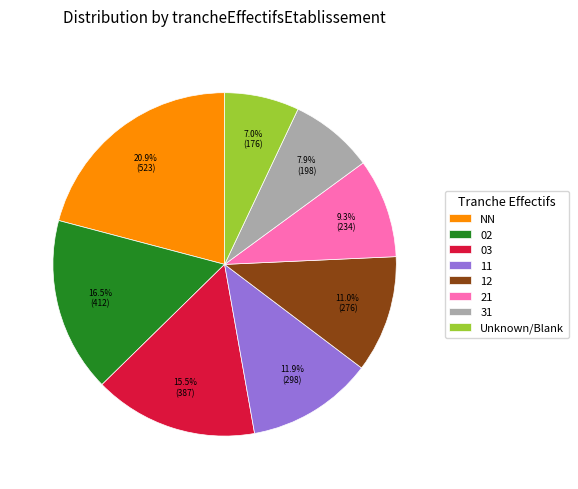

To the nearest percent, what is the difference between the largest and smallest slice percentages?

14%